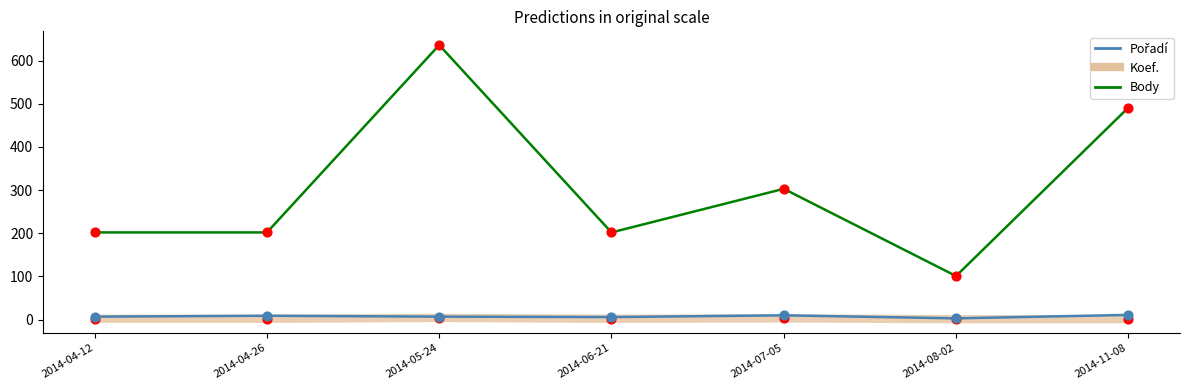

Which series has the largest range (max minus min)?

Body